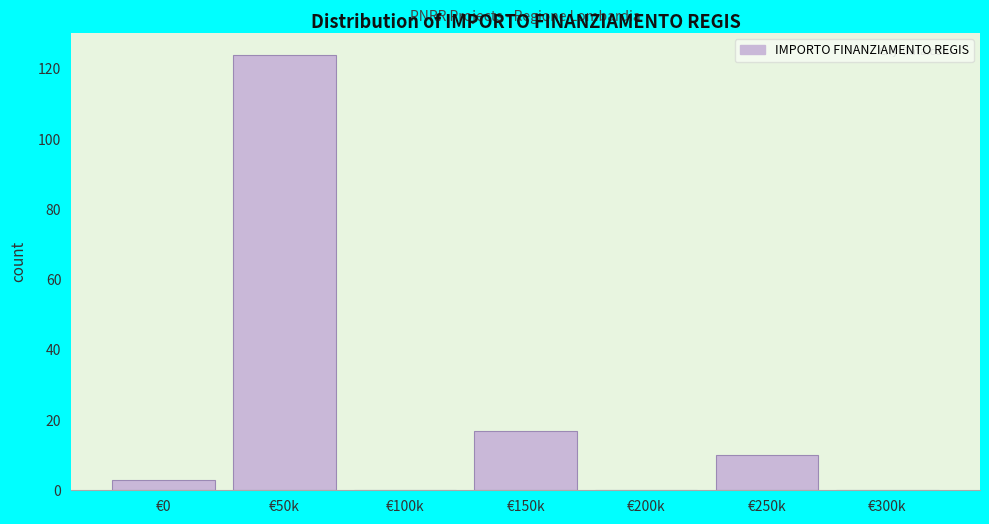

Reading left to right, extract all data points from this chart.

€0=3	€50k=124	€100k=0	€150k=17	€200k=0	€250k=10	€300k=0